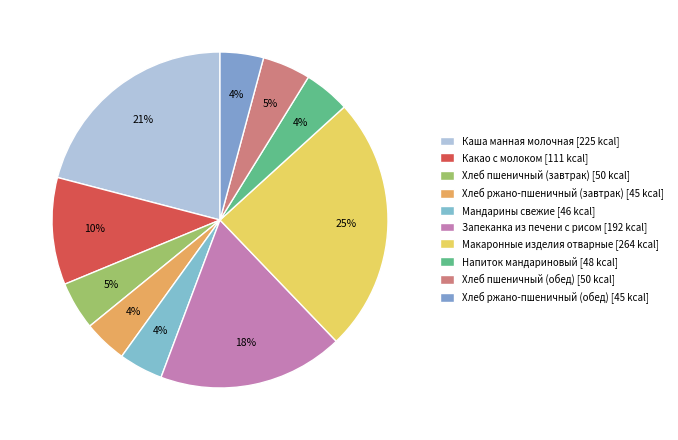

Which slice is the smallest?

Хлеб ржано-пшеничный (завтрак)